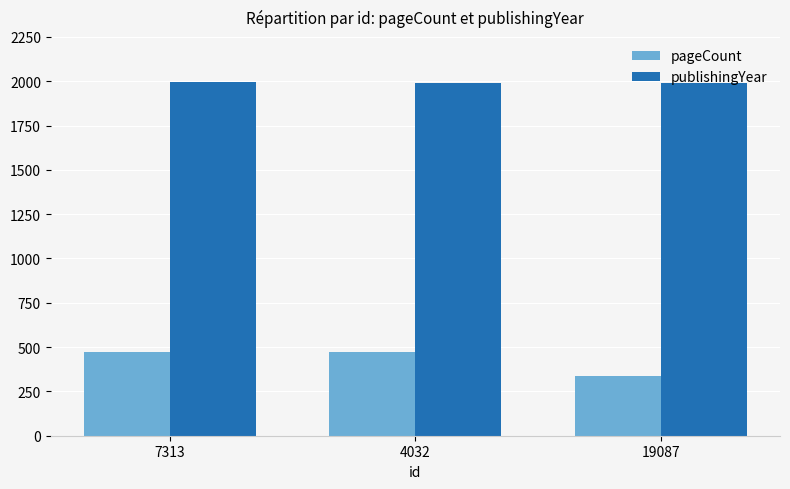

How many publishingYear values are between 1991 and 1994?

3